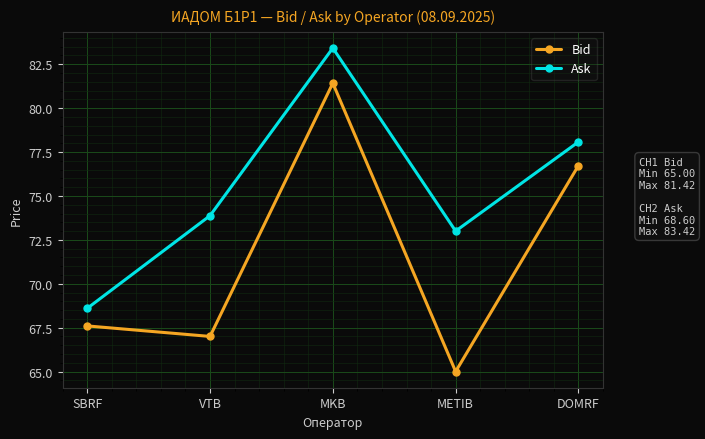

The value of Ask at VTB is 104.4. True or false?

False